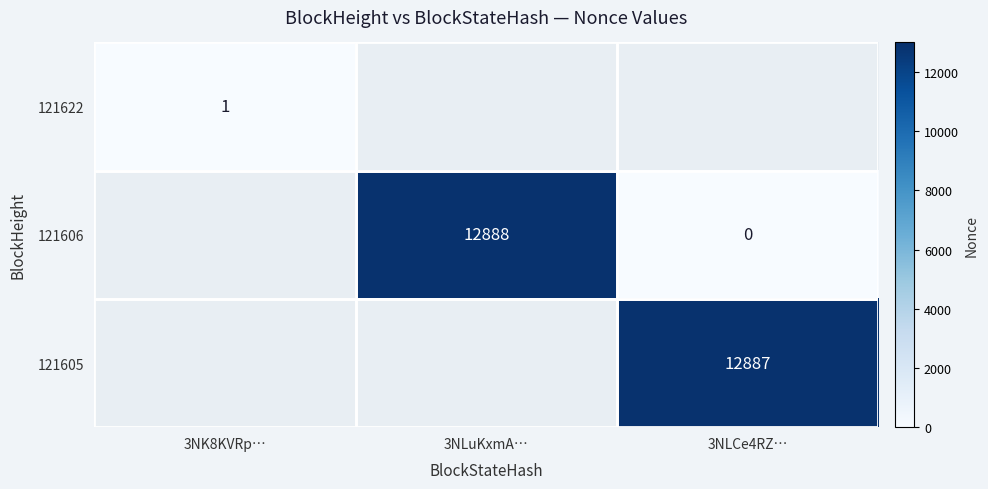

The value of 121606 at 3NLuKxmA… is 2907. True or false?

False